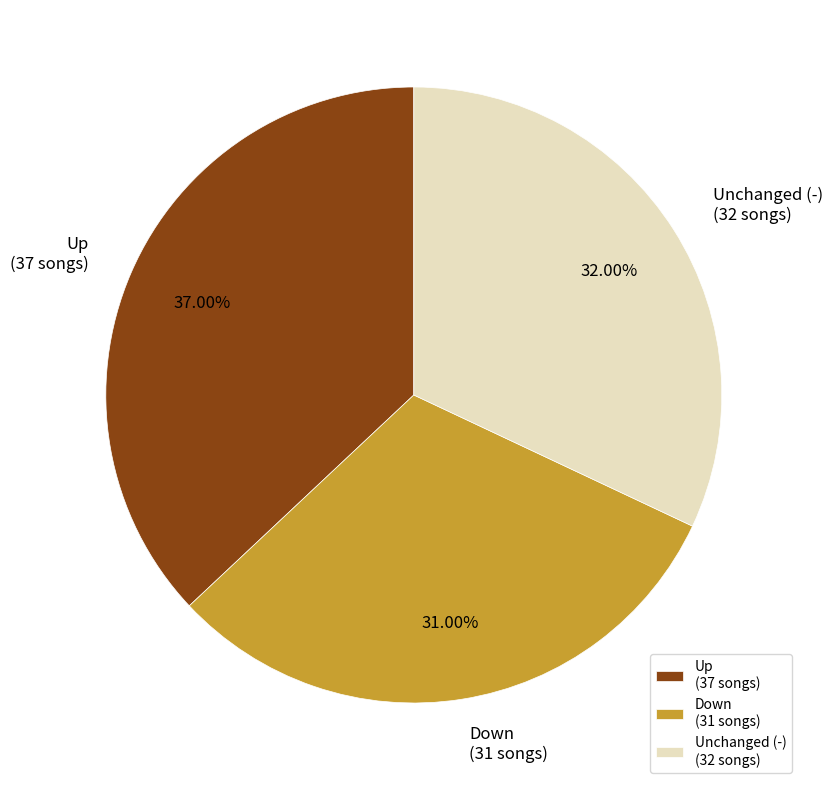

Rank the categories by value from highest to lowest.

Up (37 songs), Unchanged (-) (32 songs), Down (31 songs)